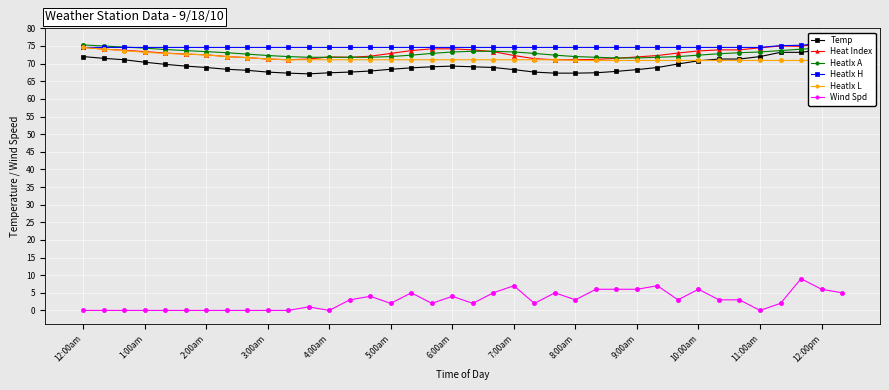

Is it true that HeatIx A equals 35.4 at 3:00am?

False